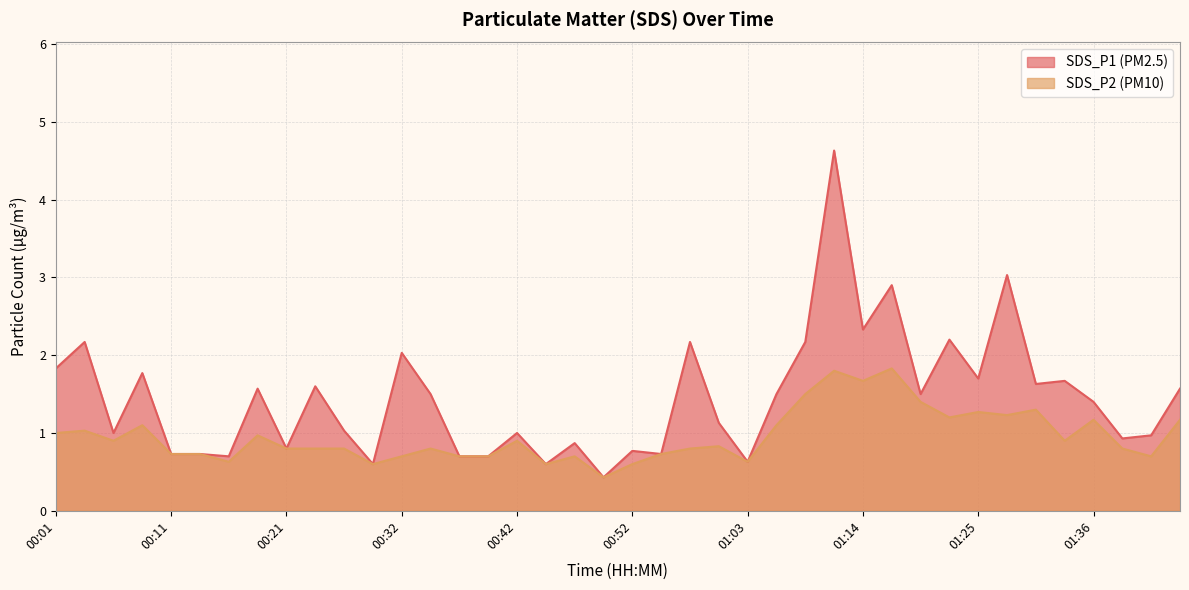

Is it true that SDS_P1 equals 1.5 at 01:06?

True